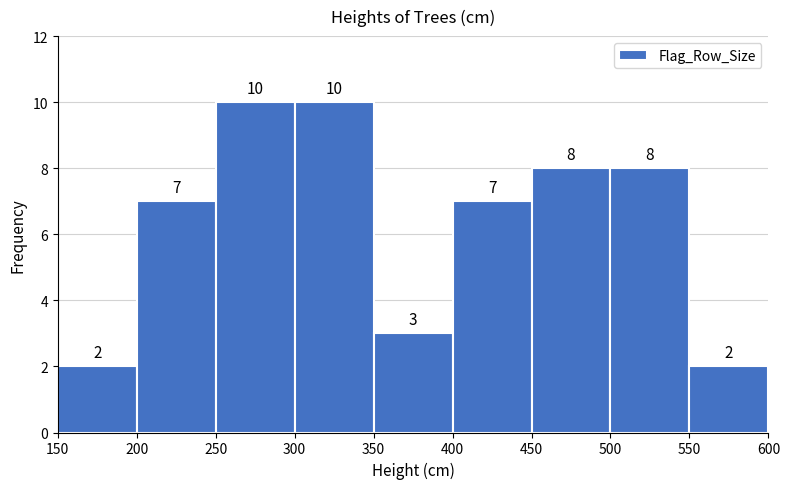

Reading left to right, list every bar in this chart as the range it spans on the x-axis followed by its height.

150 to 200: 2
200 to 250: 7
250 to 300: 10
300 to 350: 10
350 to 400: 3
400 to 450: 7
450 to 500: 8
500 to 550: 8
550 to 600: 2